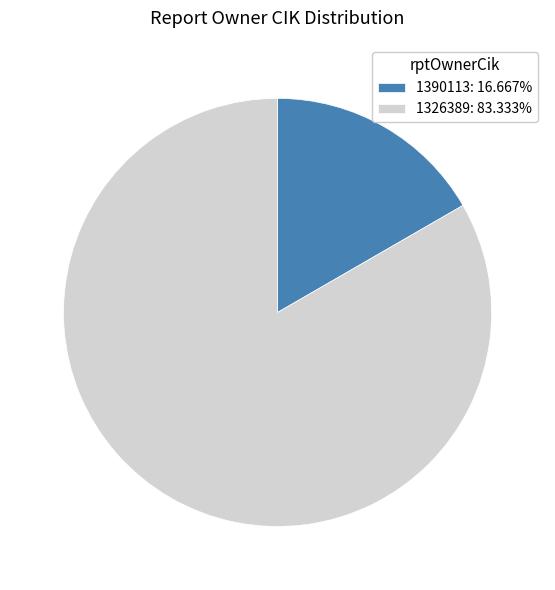

Is there any slice that represents more than half of the pie?

Yes